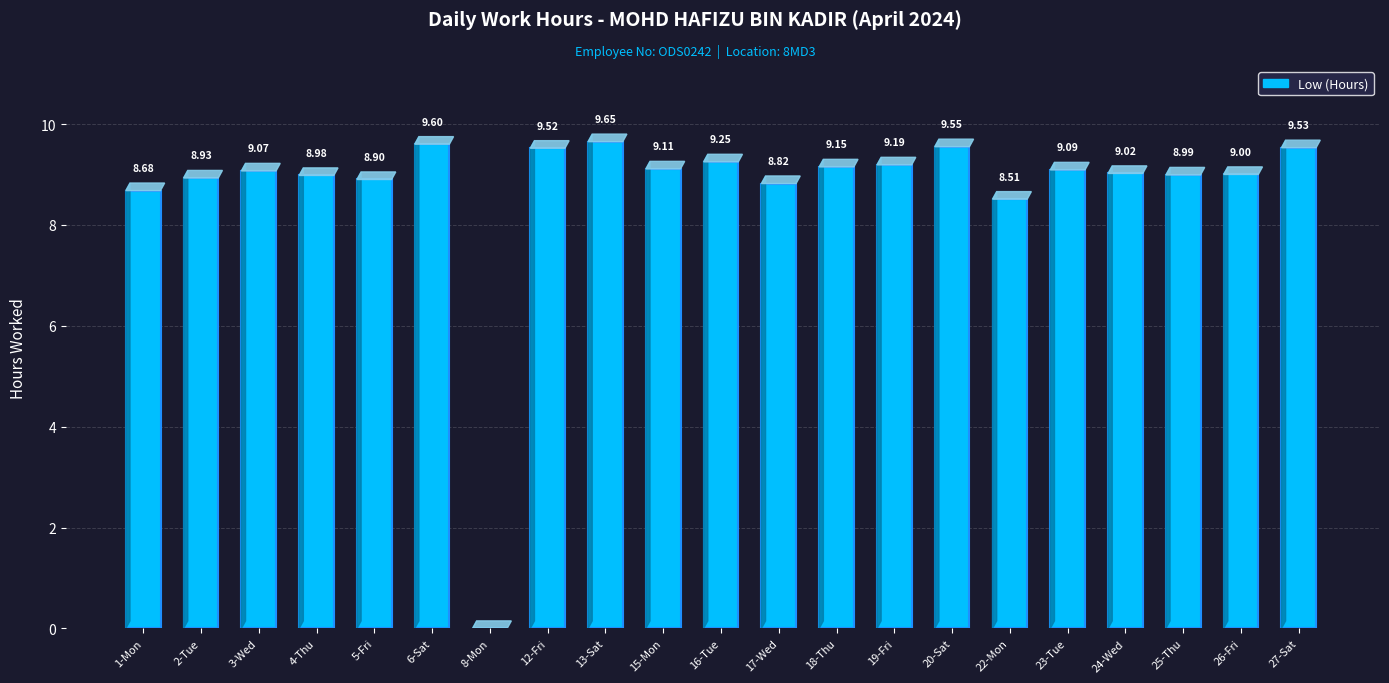

The value at 18-Thu is 9.2. True or false?

True